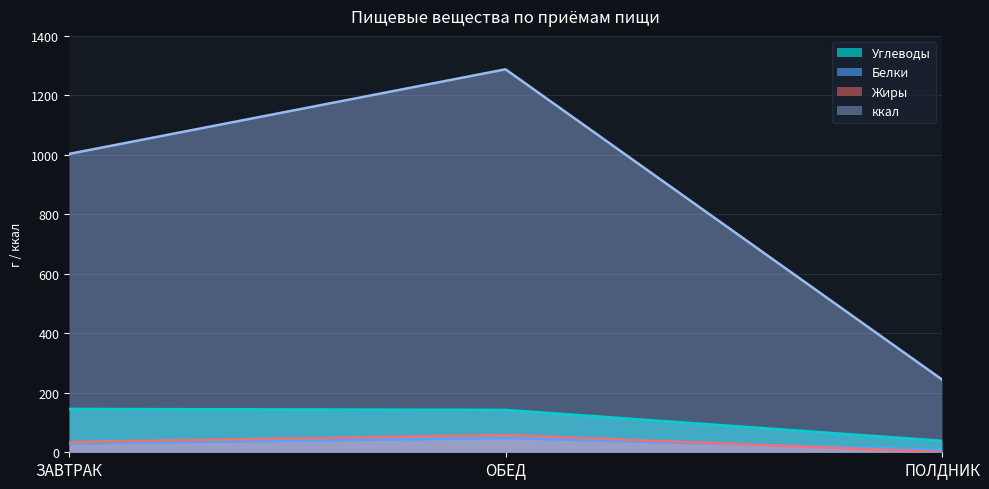

Reading left to right, what are all the values shown in this chart?

Углеводы: ЗАВТРАК=145.8	ОБЕД=142.6	ПОЛДНИК=38.7
Белки: ЗАВТРАК=28.9	ОБЕД=47.5	ПОЛДНИК=8.3
Жиры: ЗАВТРАК=34.3	ОБЕД=58.0	ПОЛДНИК=0.8
ккал: ЗАВТРАК=1003.2	ОБЕД=1287.7	ПОЛДНИК=244.7